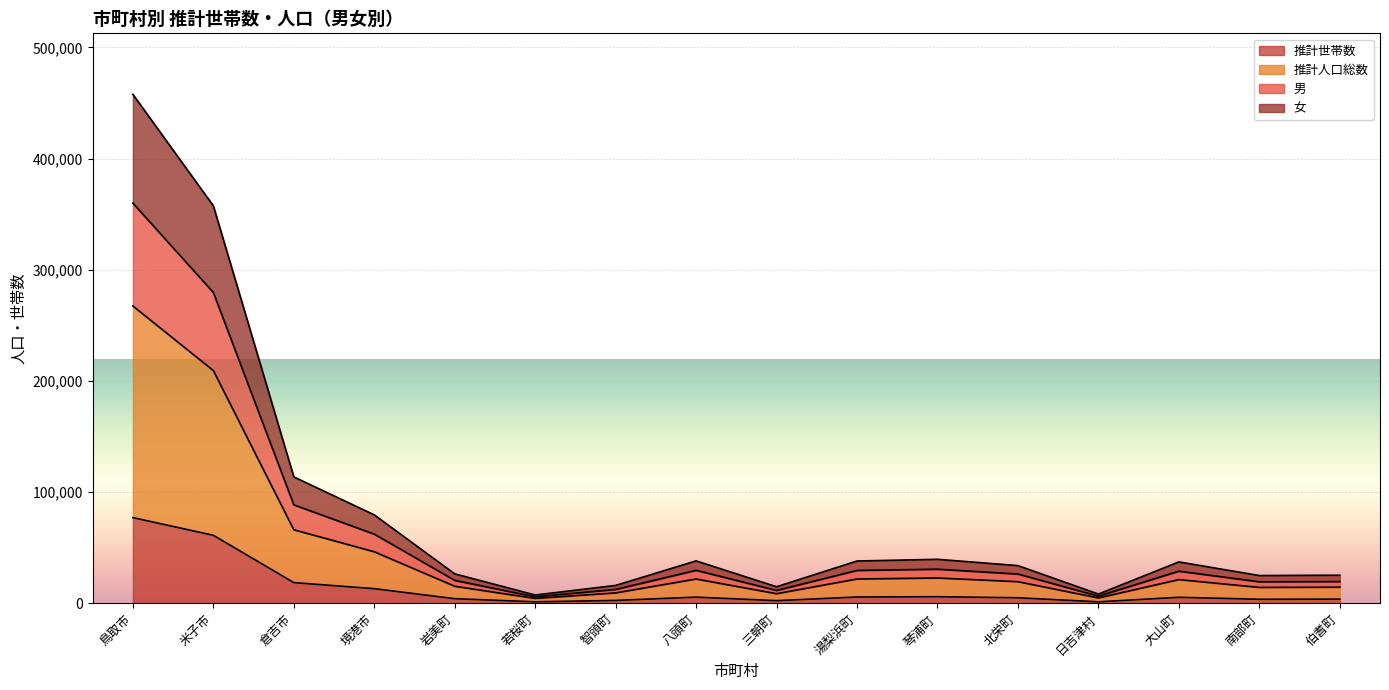

What is the label of the 6th point from the left?

若桜町